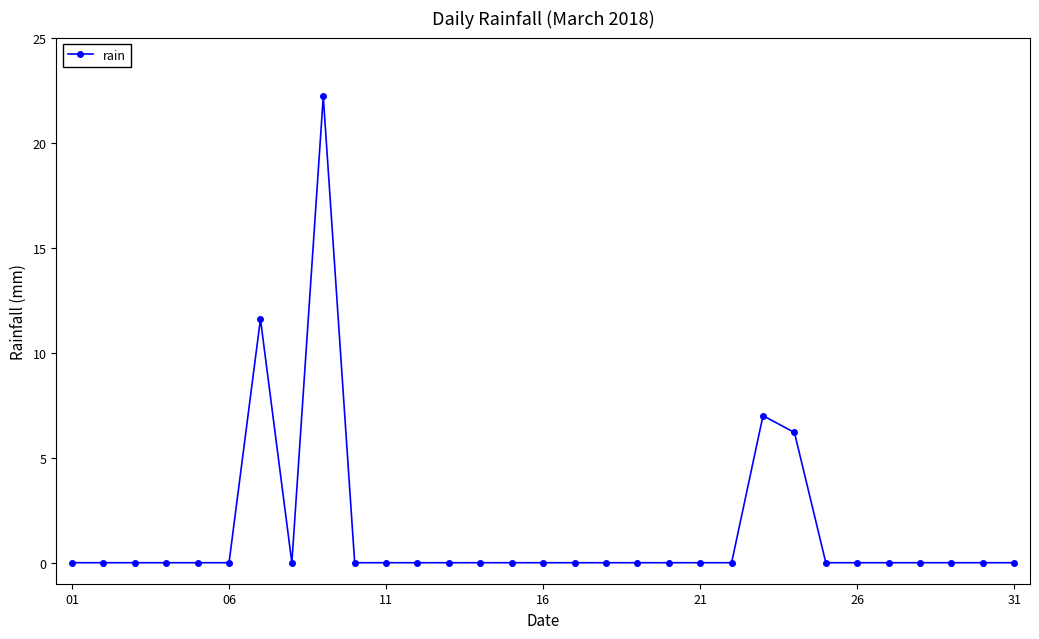

What is the maximum value shown in the chart?

22.2